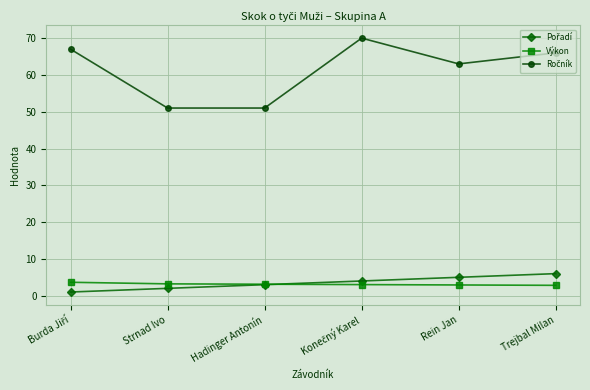

At how many categories does at least one series exceed 54?

4